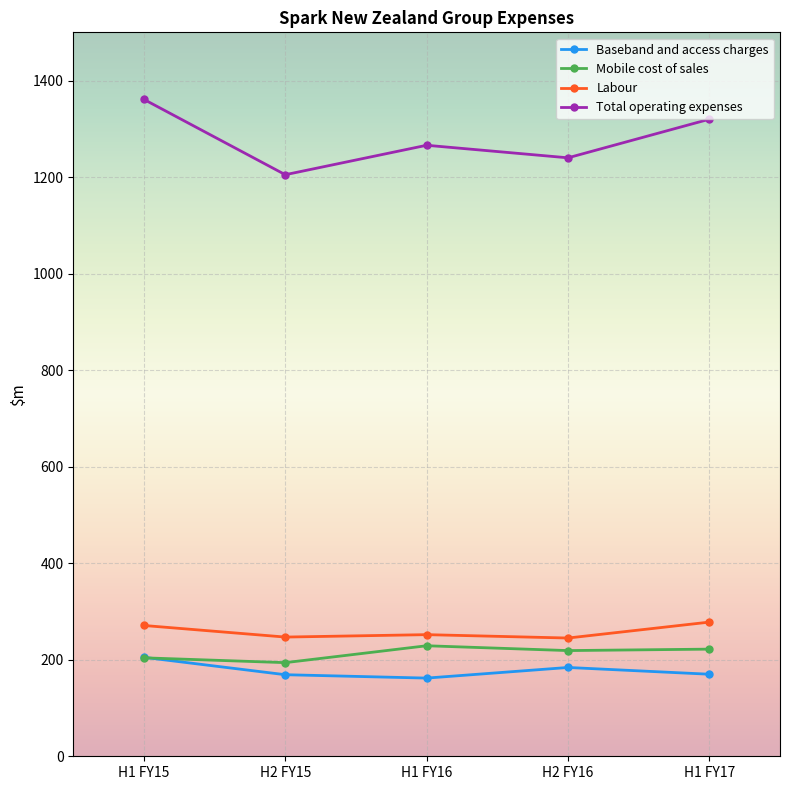

What is the label of the 1st point from the right?

H1 FY17